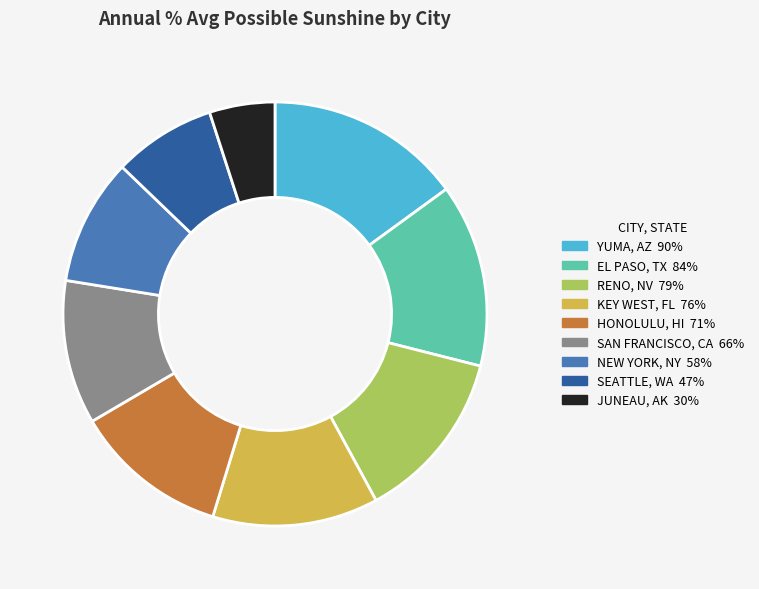

How many segments does this pie chart have?

9